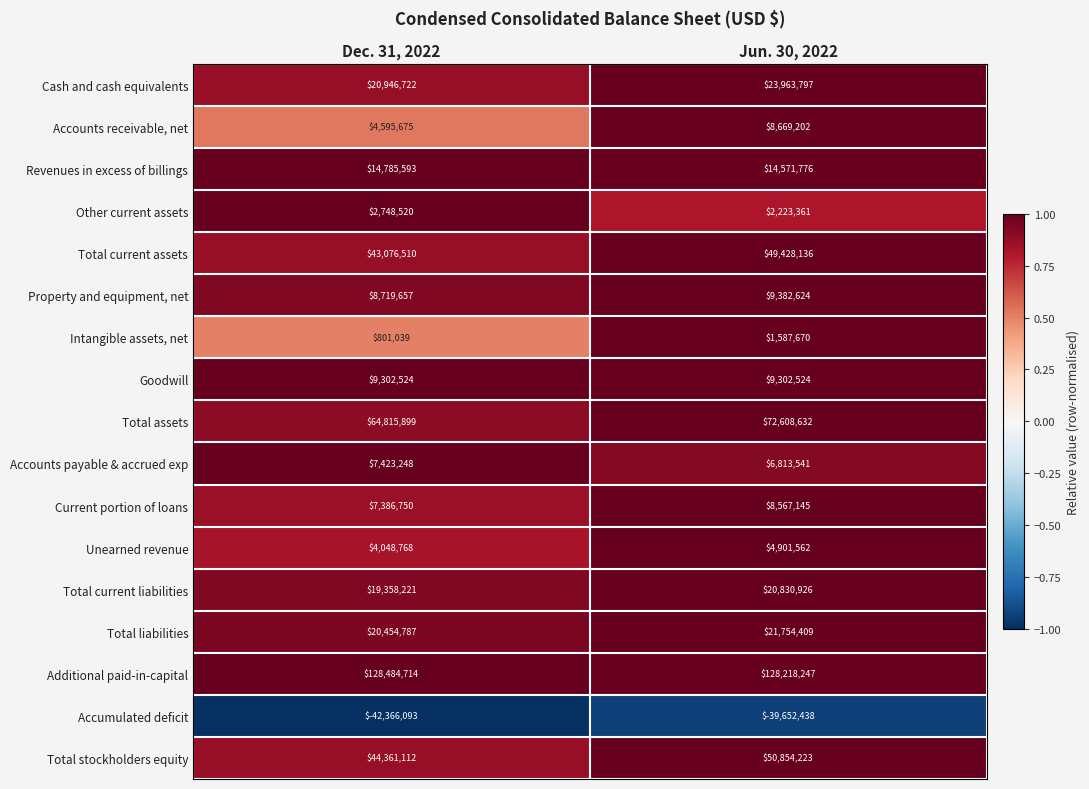

Which series has the largest range (max minus min)?

Total assets